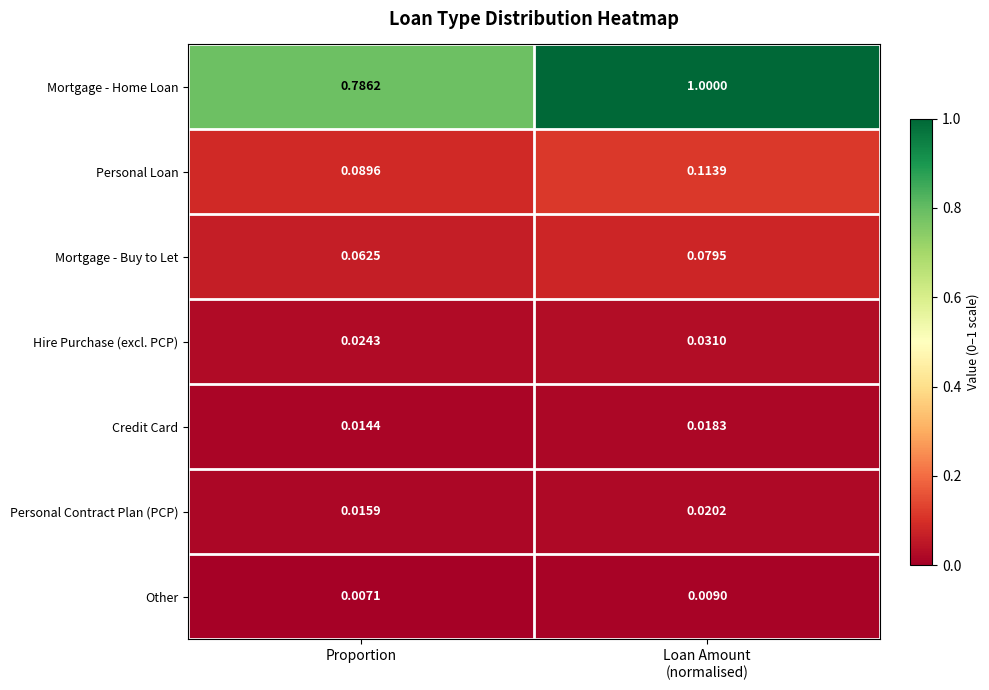

Rank the series at Loan Amount
(normalised) from highest to lowest value.

Mortgage - Home Loan, Personal Loan, Mortgage - Buy to Let, Hire Purchase (excl. PCP), Personal Contract Plan (PCP), Credit Card, Other